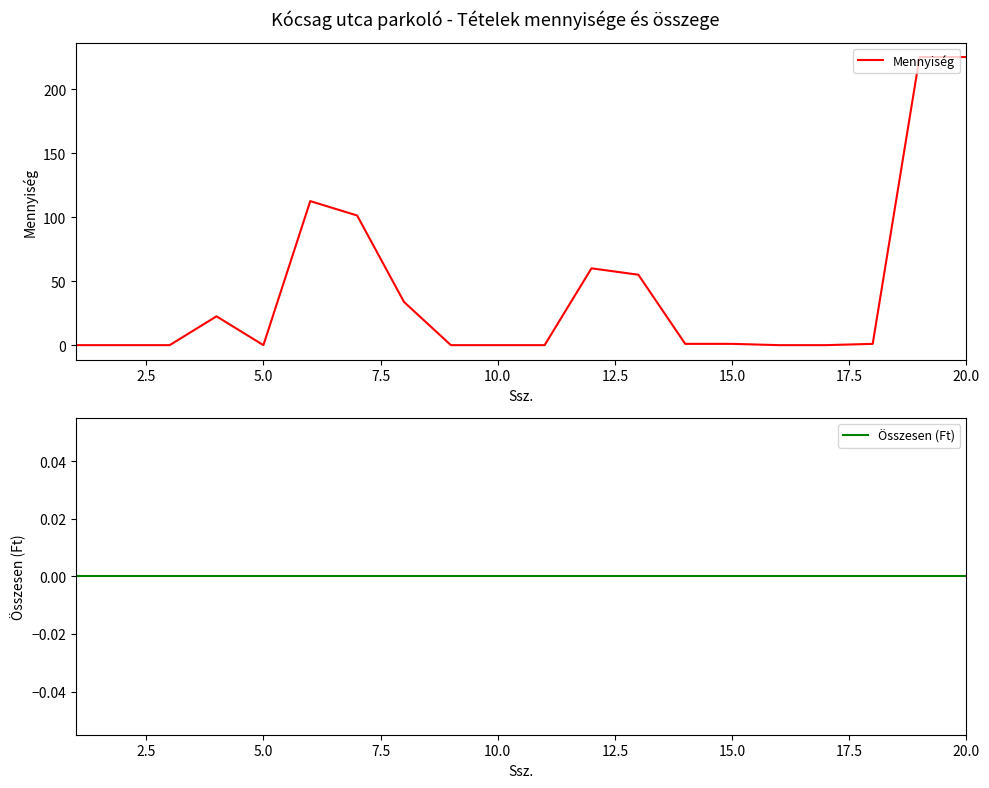

What is the sum of the Mennyiség values at 12 and 11?

115.0